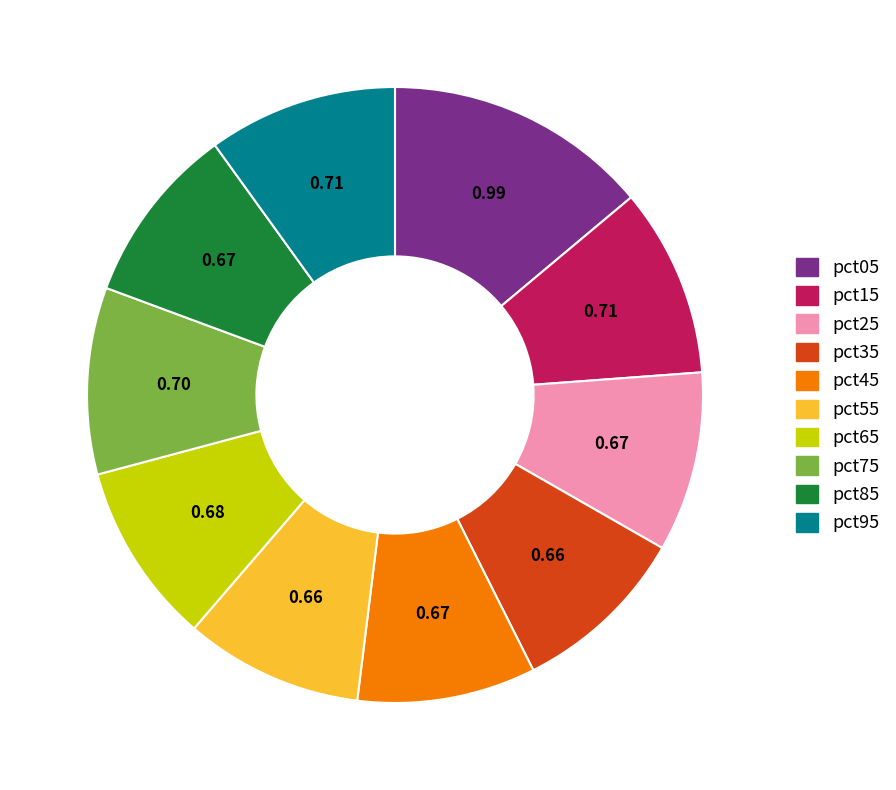

Between pct95 and pct55, which is larger?

pct95